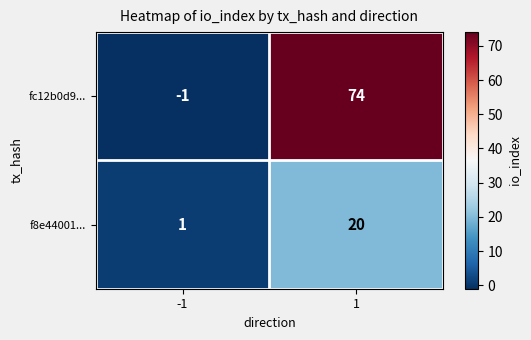

Rank the series by their maximum value, from highest to lowest.

fc12b0d9..., f8e44001...